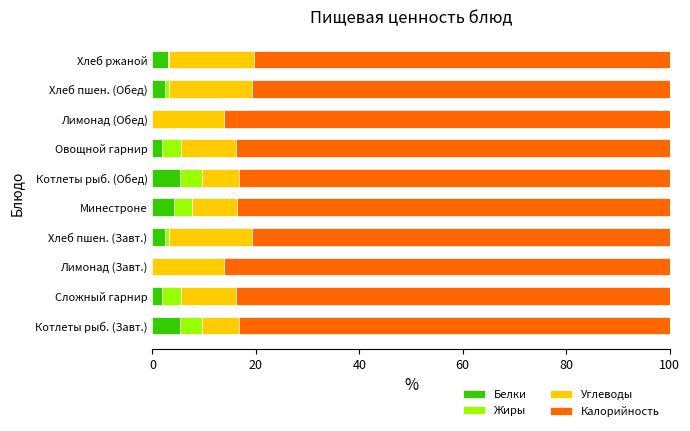

Count the number of data series in this chart.

4